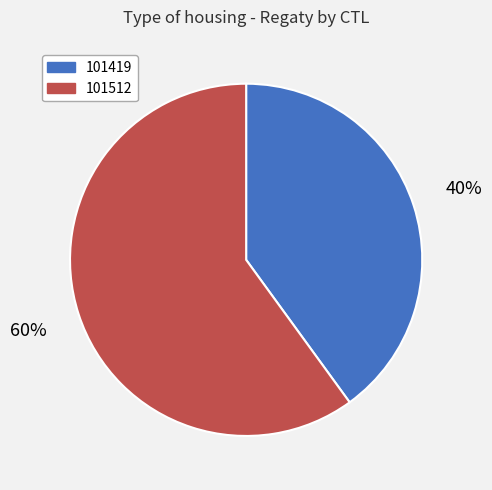

Which category has the smallest portion of the pie?

101419